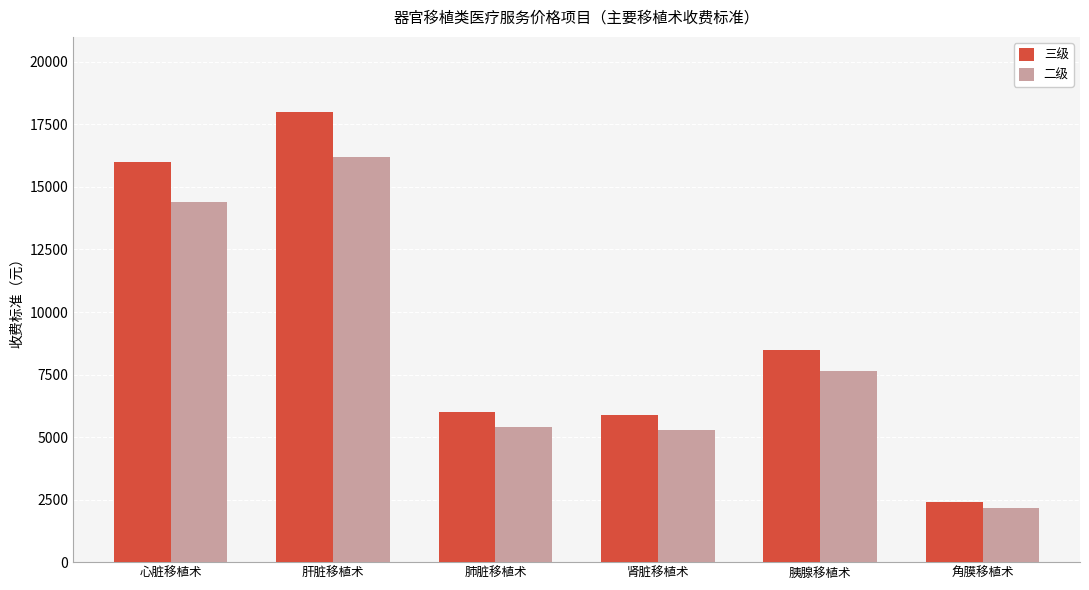

Rank the series by their average value, from highest to lowest.

三级, 二级